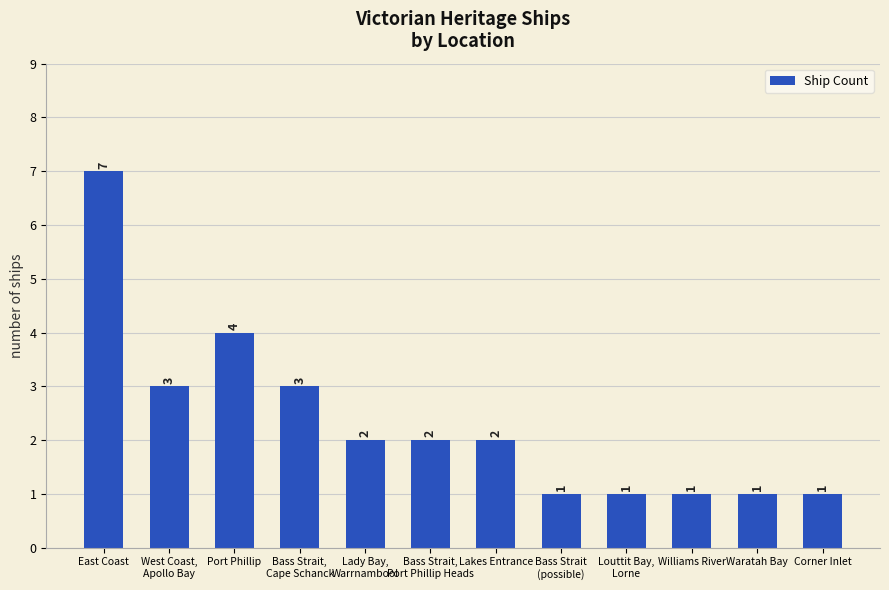

Where is the data nearest to the value 4?

Port Phillip